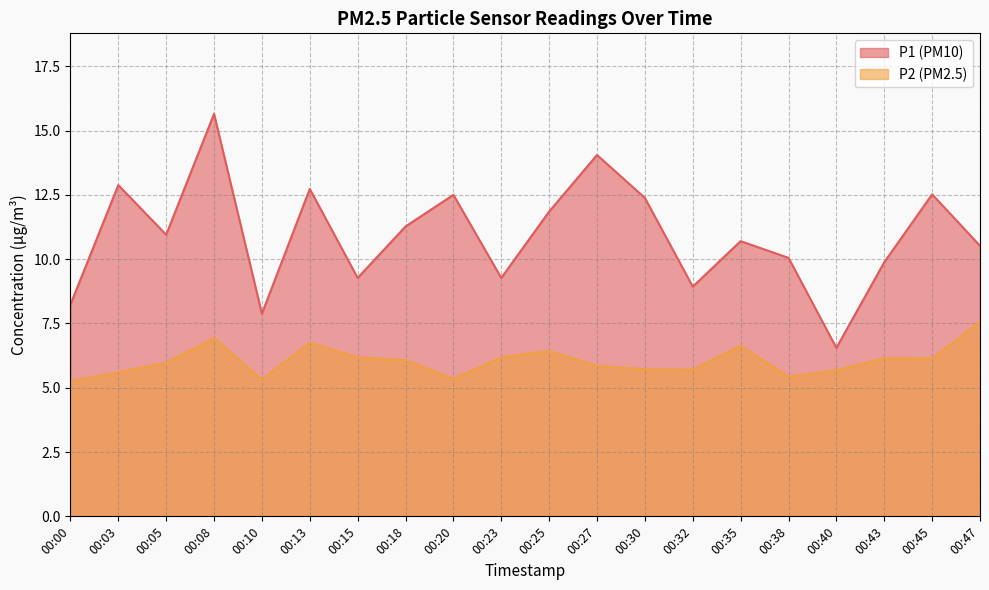

How many data points does each series have?

20